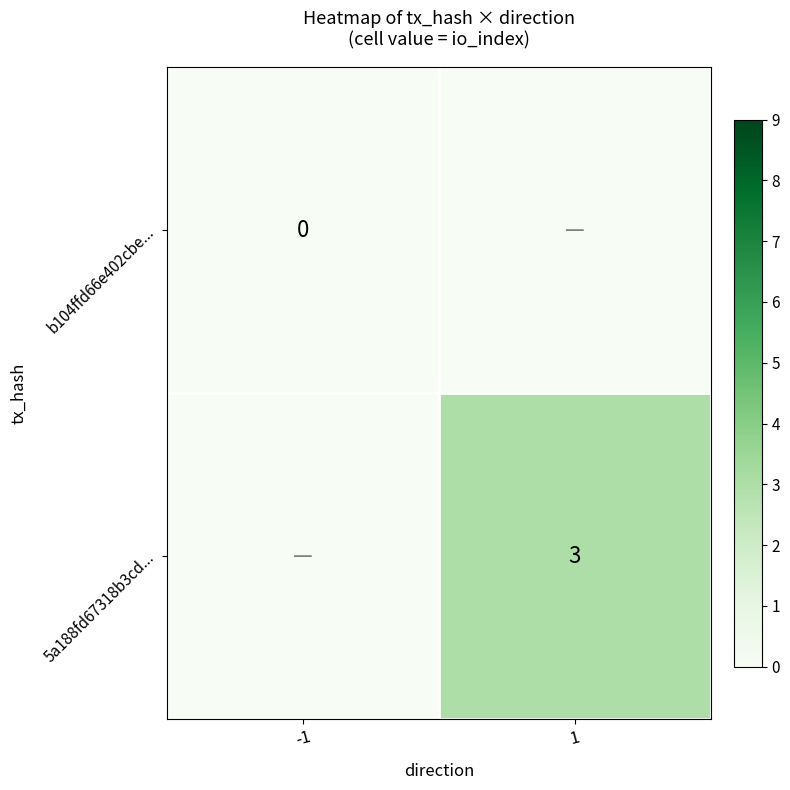

Which has a higher value, 1 or -1?

1